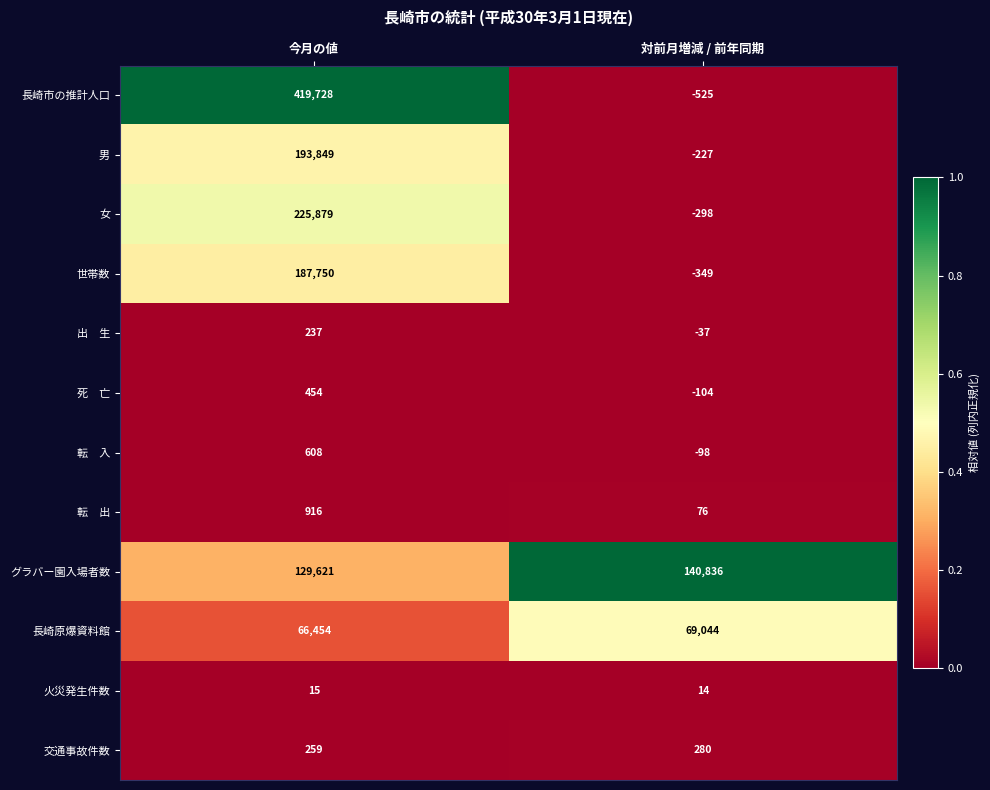

What is the difference between the maximum and minimum values in the グラバー園入場者数 series?

11215